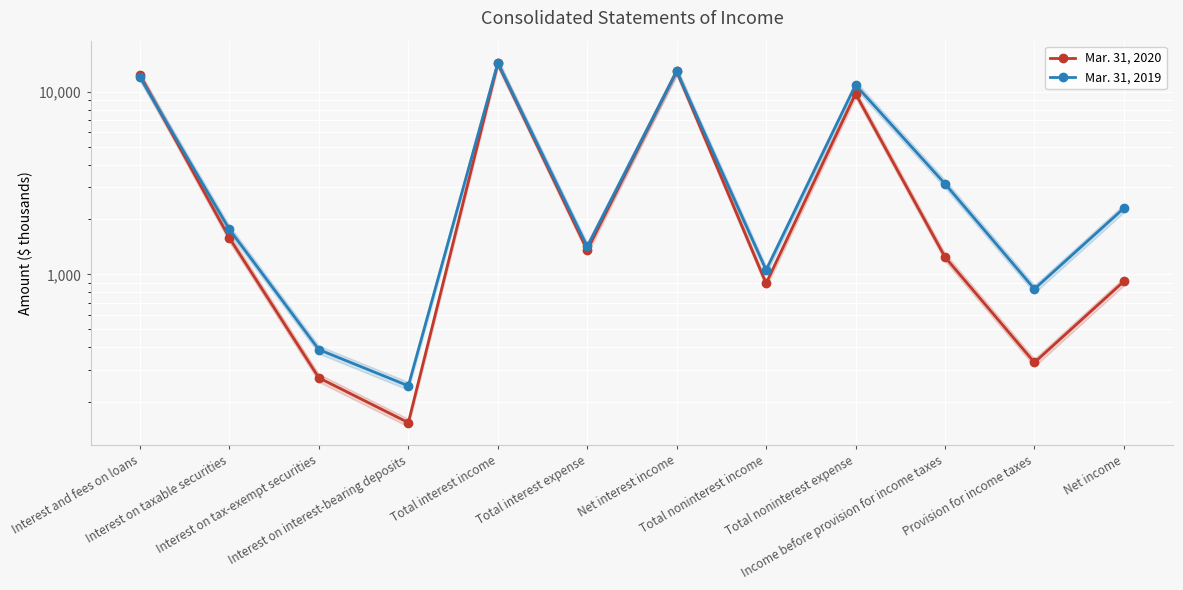

What is the total value across all series at Interest on tax-exempt securities?

658